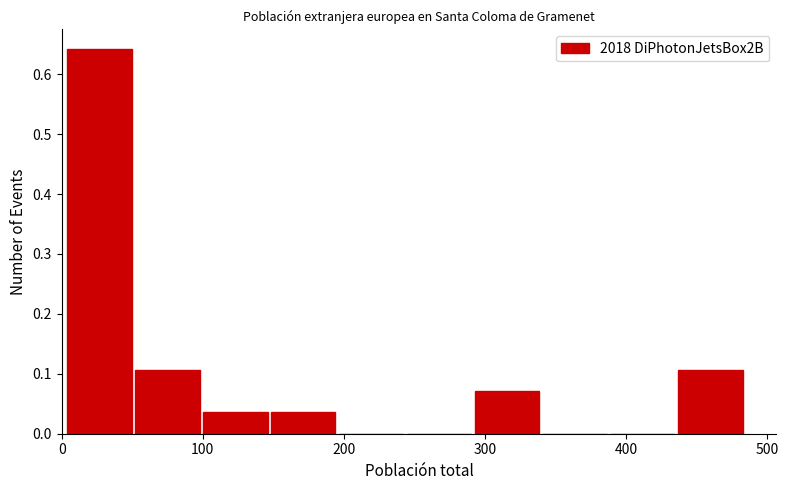

Which range on the x-axis has the tallest bar?

0 to 50